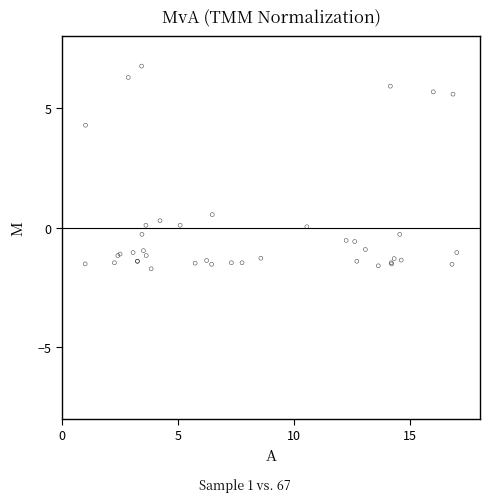

What Y value in the scatter plot is closest to 2?

0.5